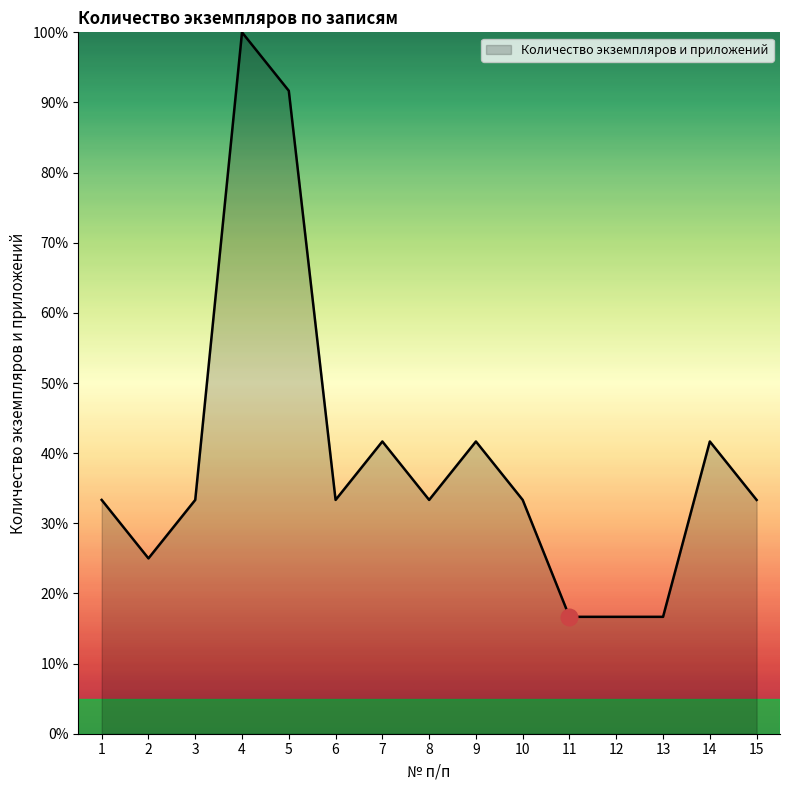

Is it true that the value at 14 is 67.6?

False